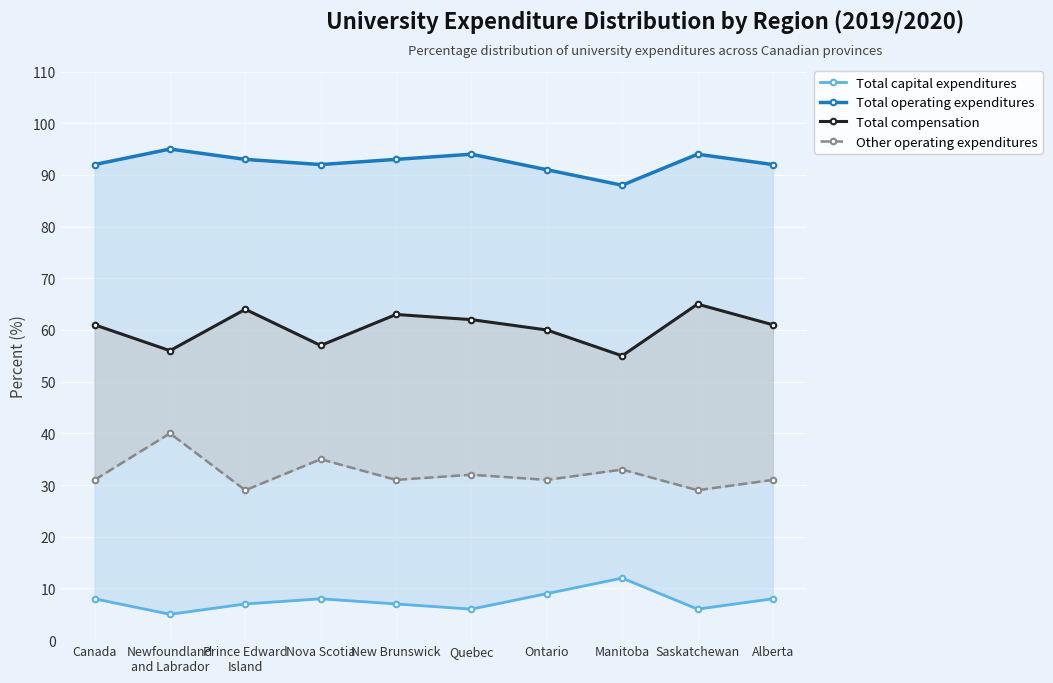

Which category has the lowest value in the Other operating expenditures series?

Prince Edward
Island